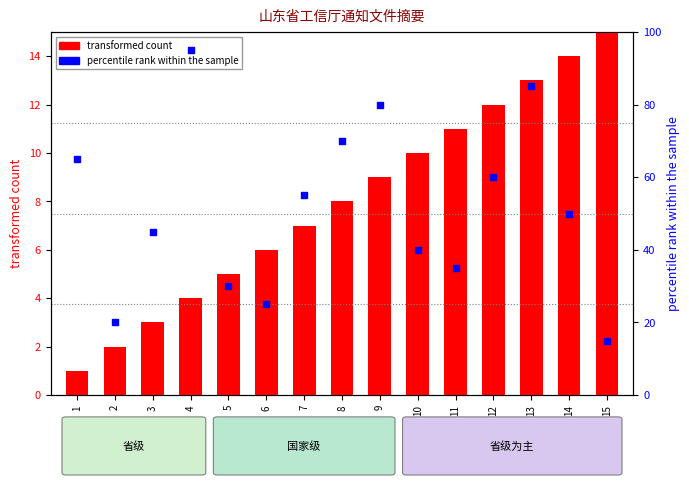

Which series has the largest total across all categories?

percentile rank within the sample